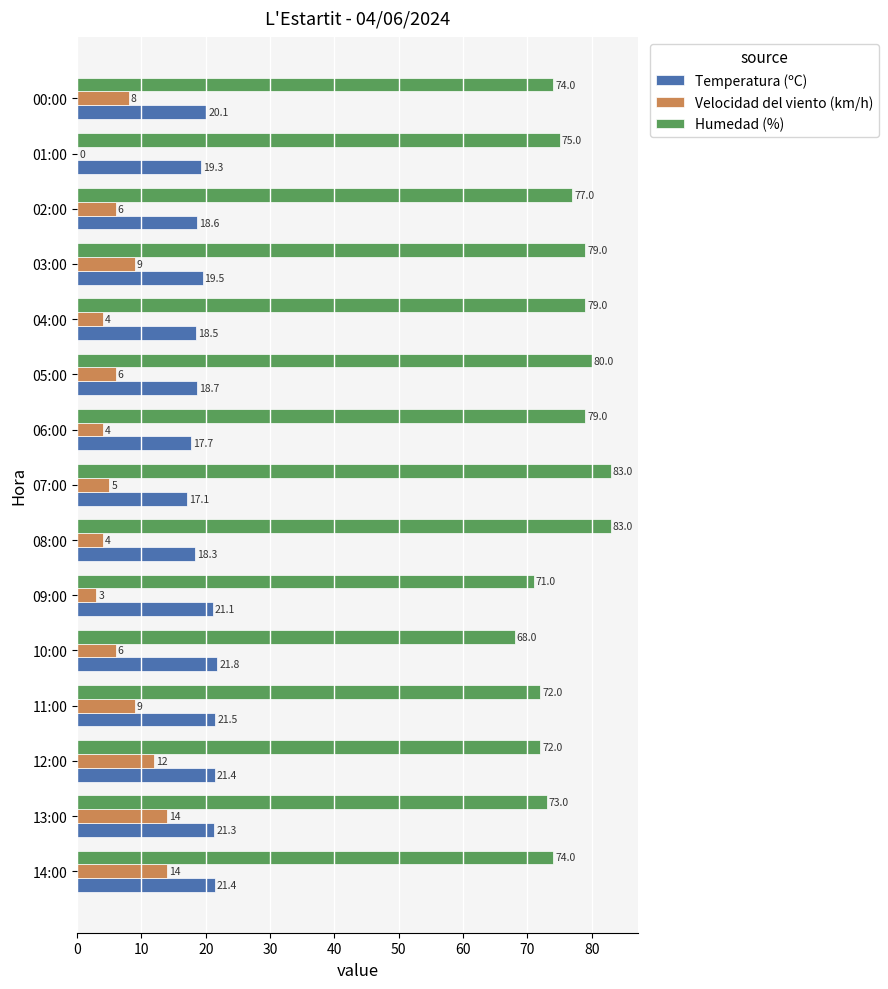

True or false: Velocidad del viento (km/h) has a value of 3.0 at 09:00.

True